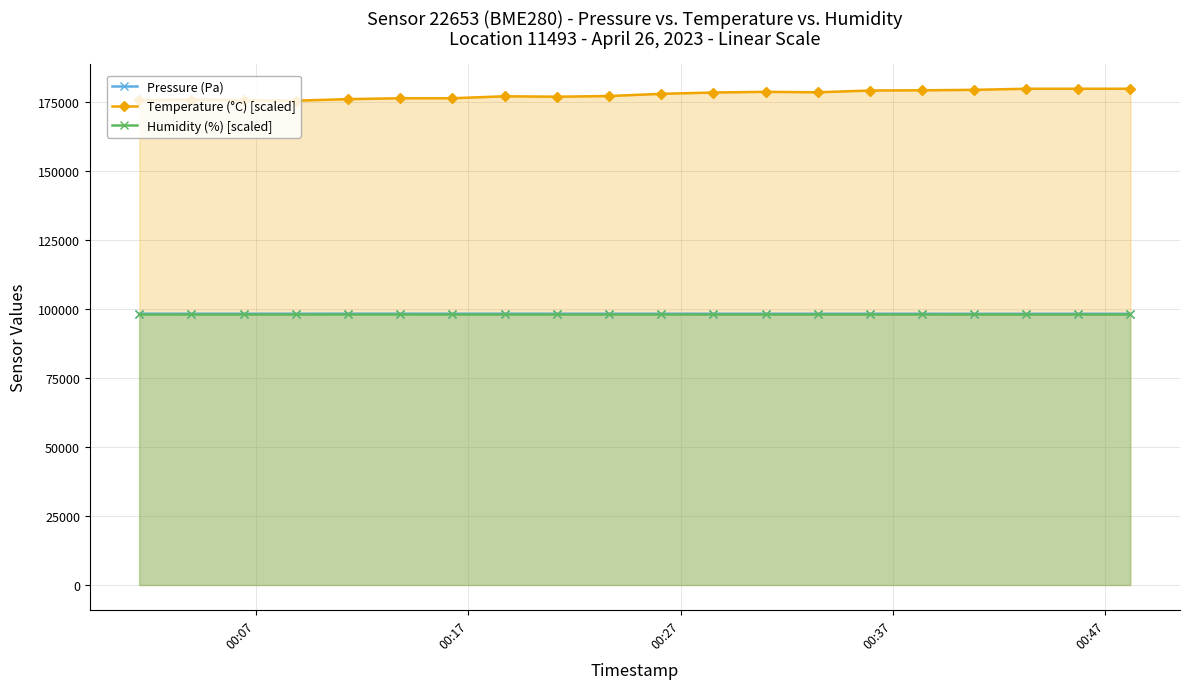

What is the sum of all Humidity (%) [scaled] values?

1960000.0